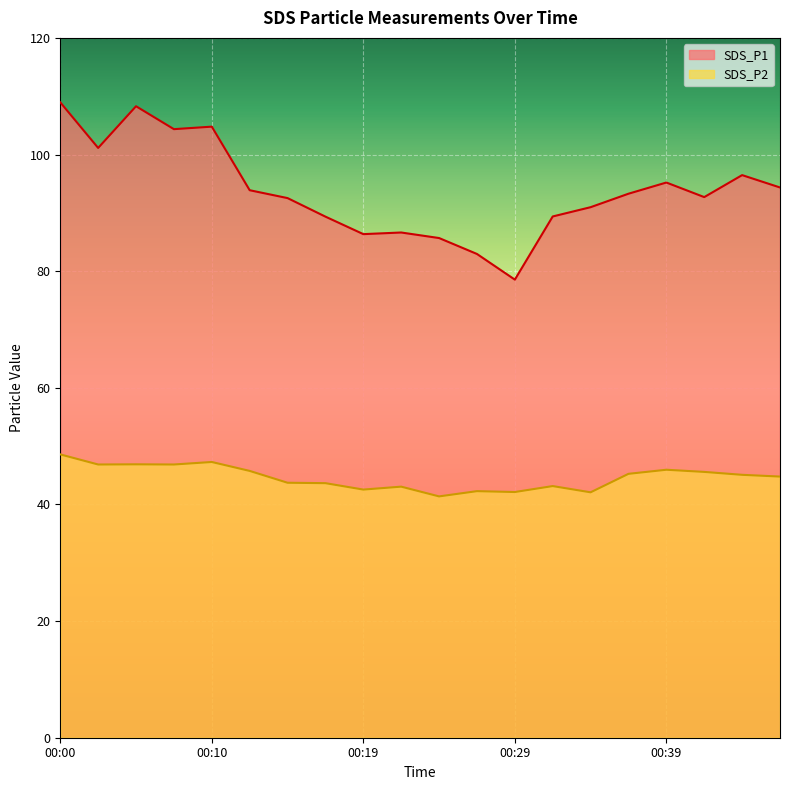

Where does the SDS_P2 series first go above 45?

00:00